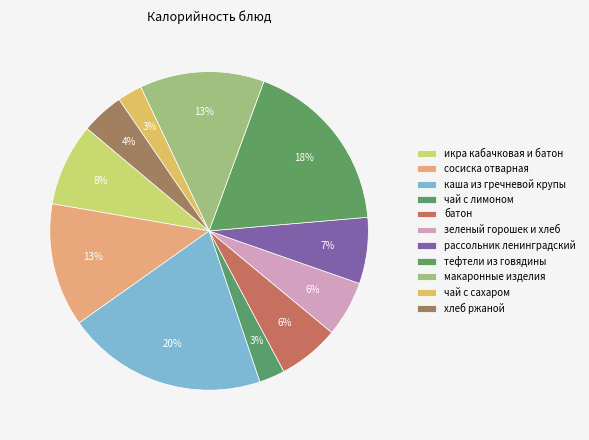

Which slice is the largest?

каша из гречневой крупы